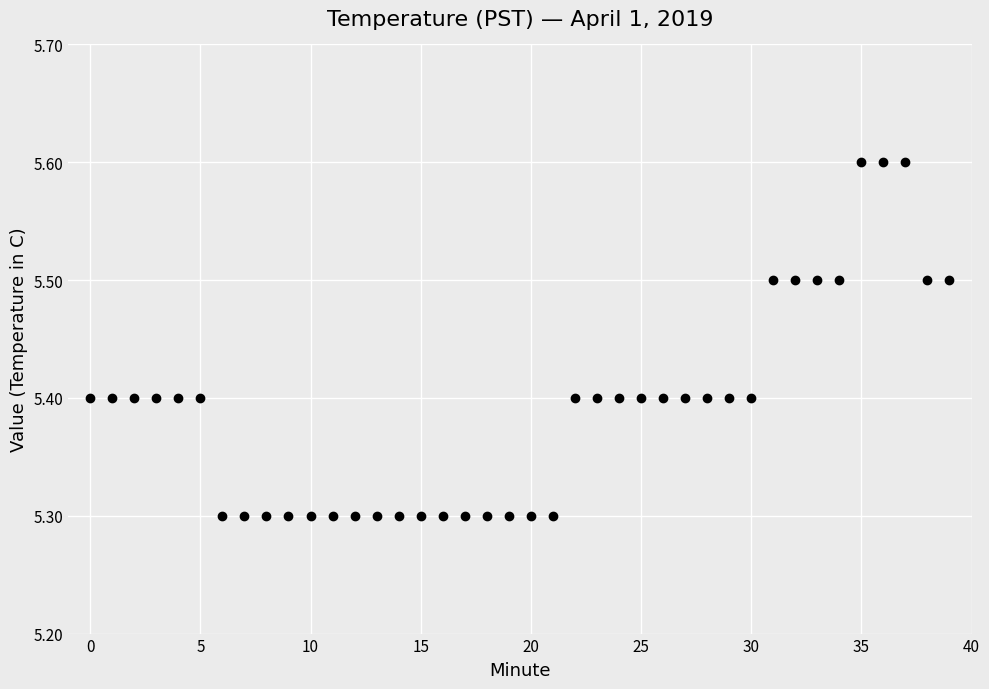

What is the range of Y values (max minus min)?

0.3